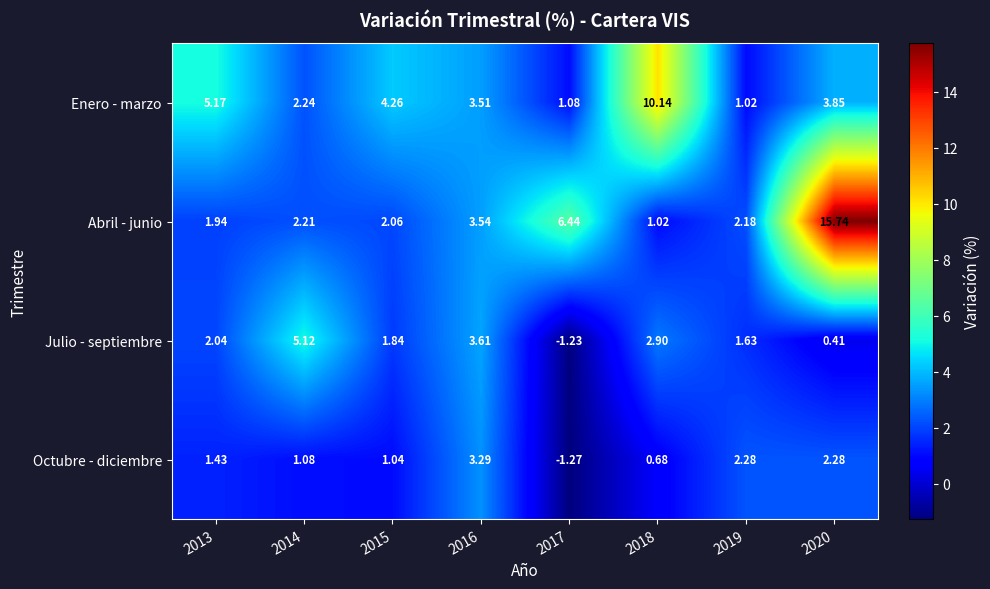

Which series has the largest total across all categories?

Abril - junio